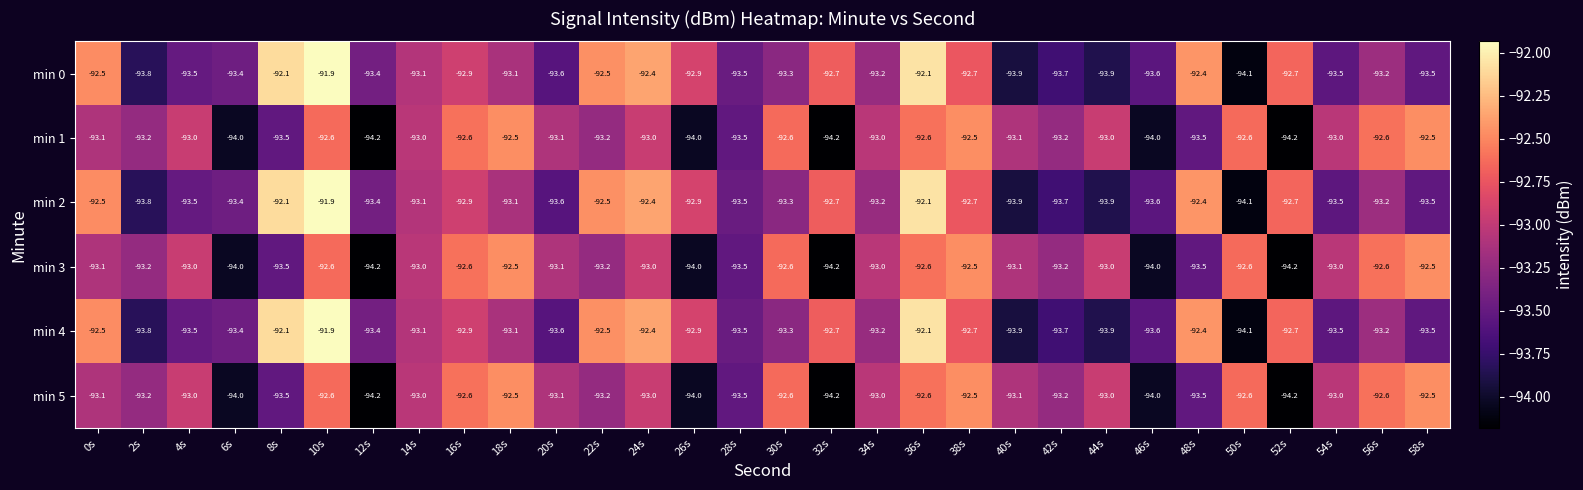

What is the spread (max minus min) of values at 0s?

0.6